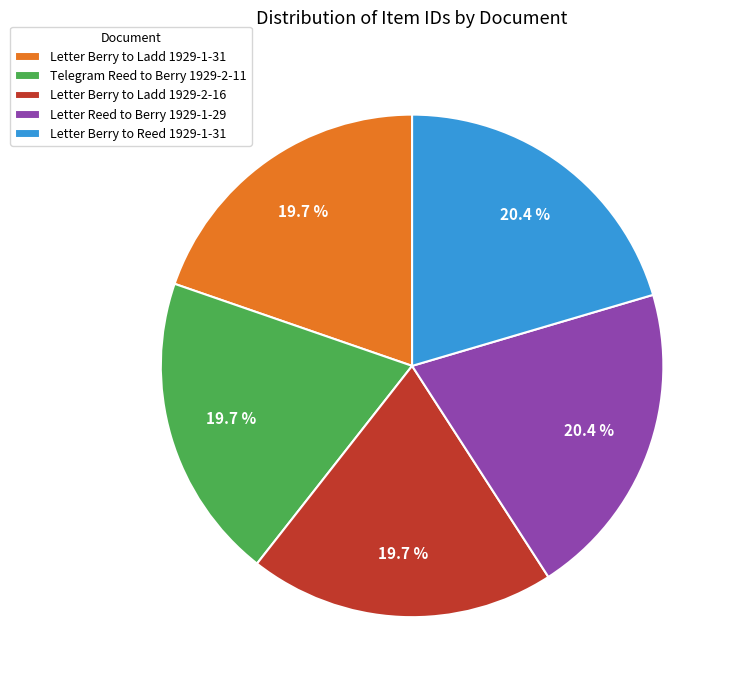

True or false: Telegram Reed to Berry 1929-2-11 accounts for 29% of the total.

False